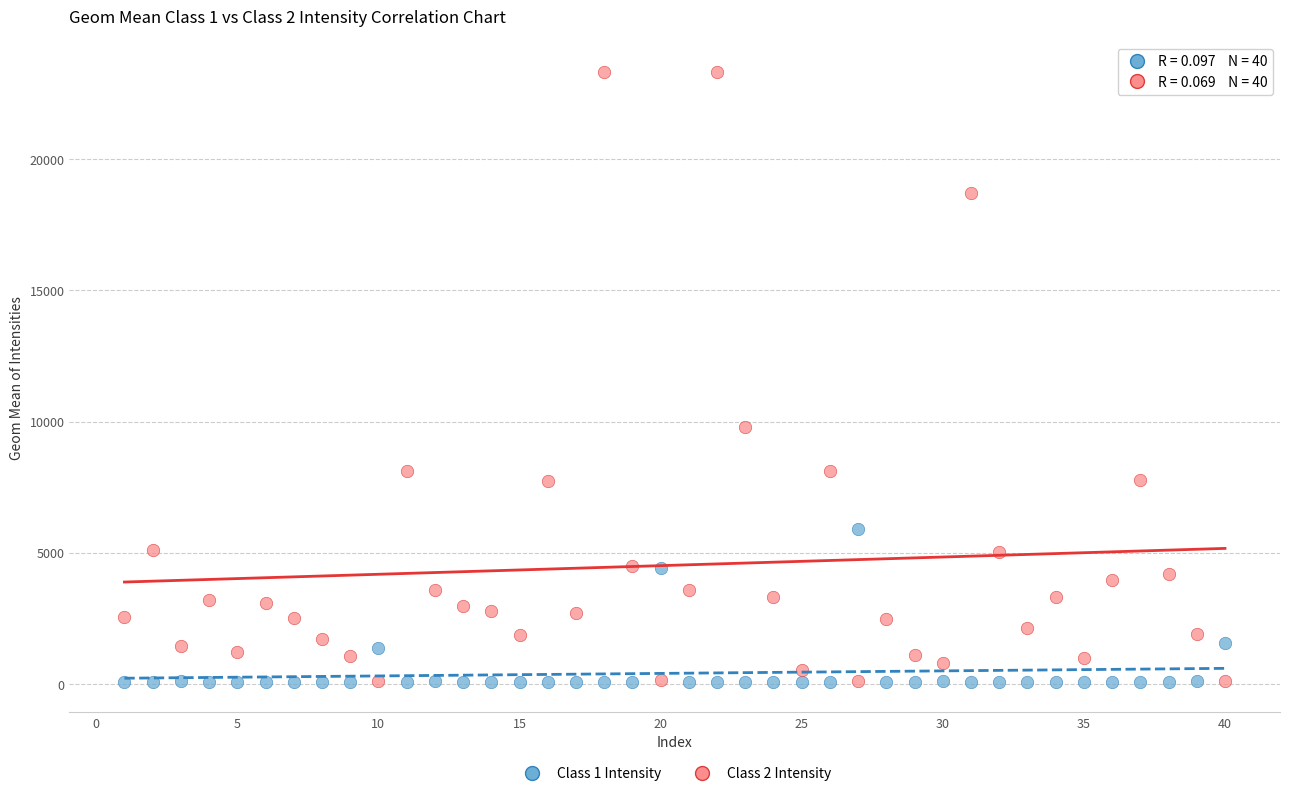

What is the X range (max minus min) for the scatter plot?

39.0